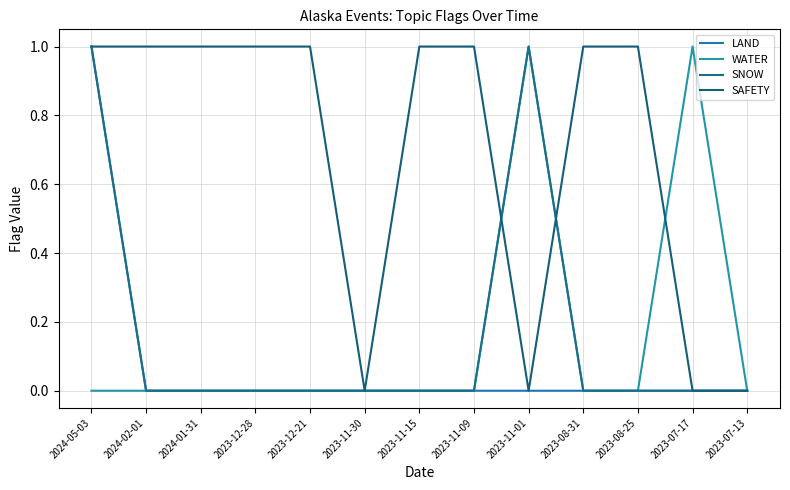

How many series are shown in this chart?

4